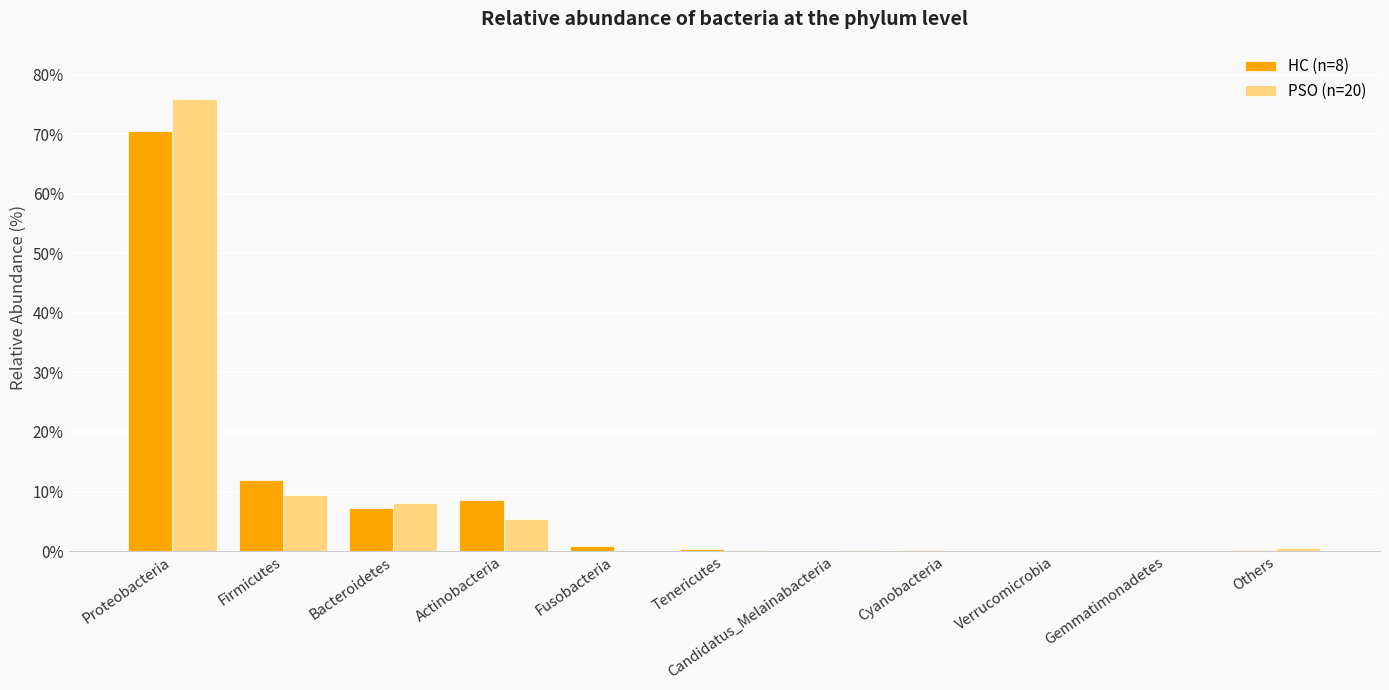

Are the bars grouped side by side (vs. stacked)?

Yes